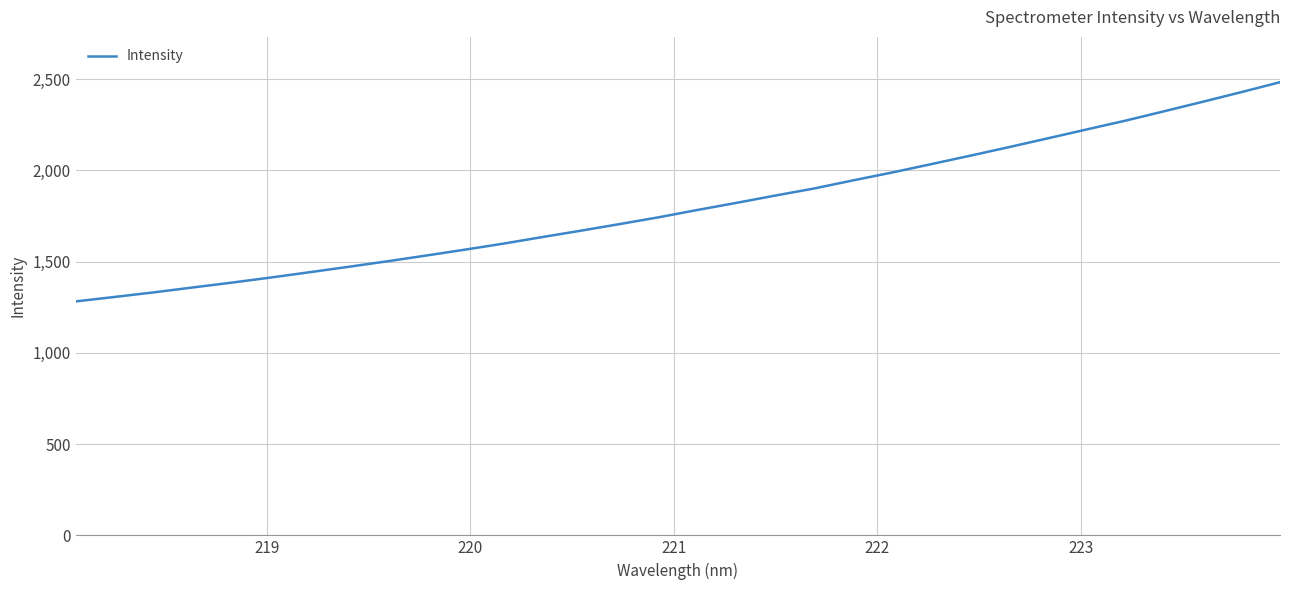

What is the difference between the maximum and minimum values?

1201.2